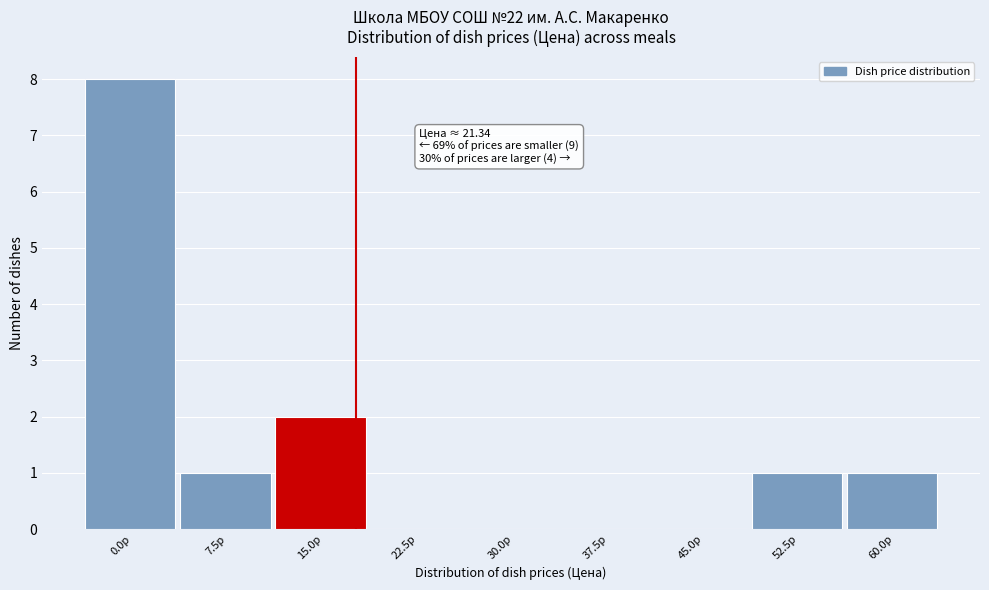

Reading left to right, what are all the values shown in this chart?

0.0р=8	7.5р=1	15.0р=2	22.5р=0	30.0р=0	37.5р=0	45.0р=0	52.5р=1	60.0р=1